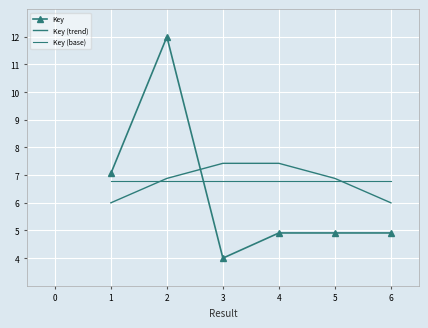

What is the value of the Key (base) point at the 6th from the left?

6.8